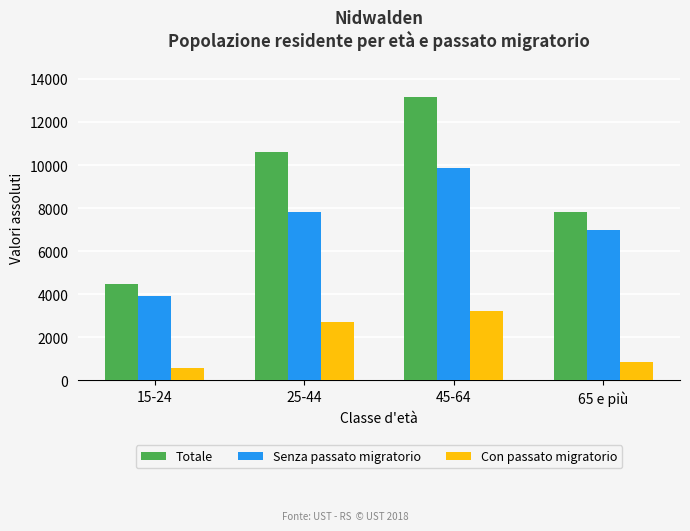

What is the minimum value shown in the chart?

567.3